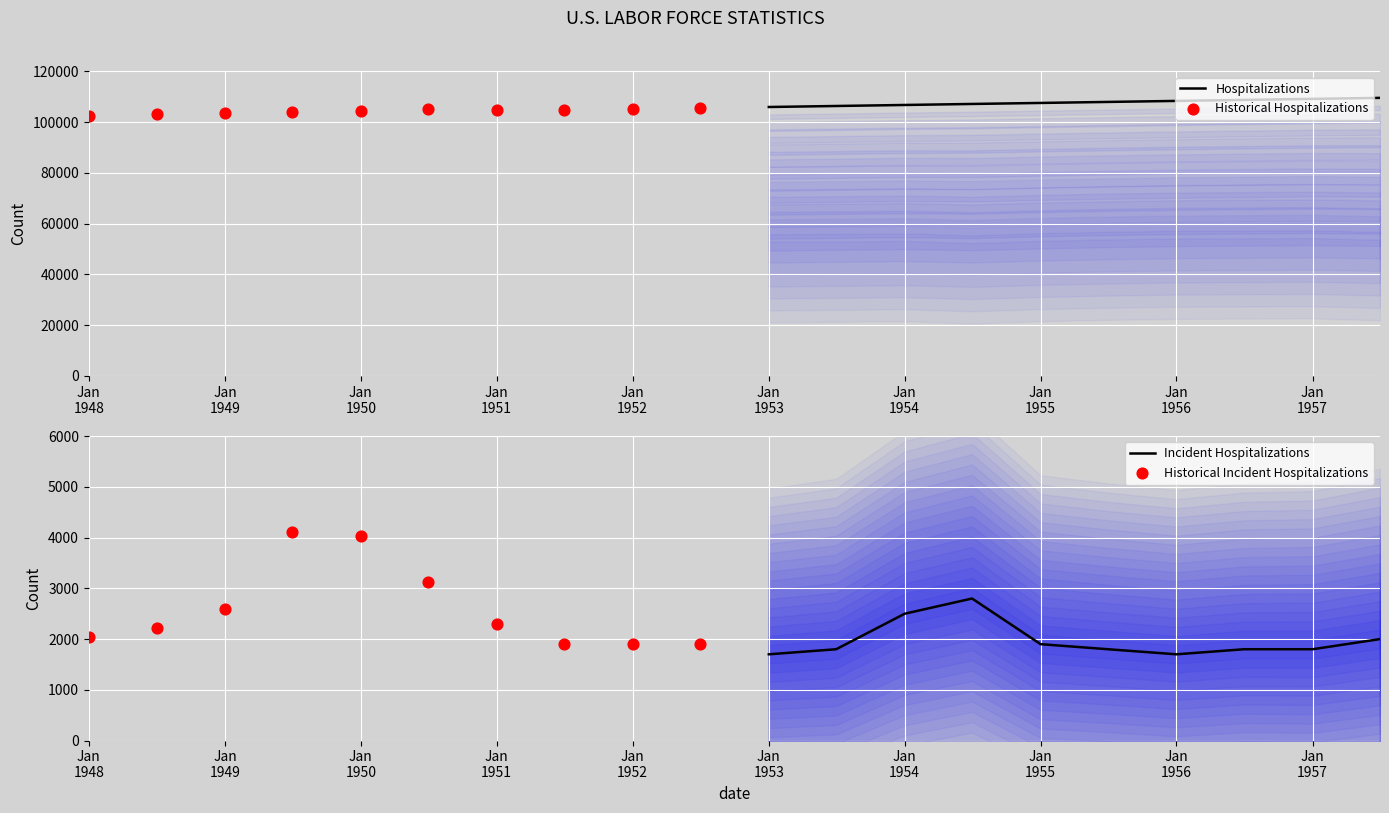

Which series has the largest total across all categories?

Hospitalizations